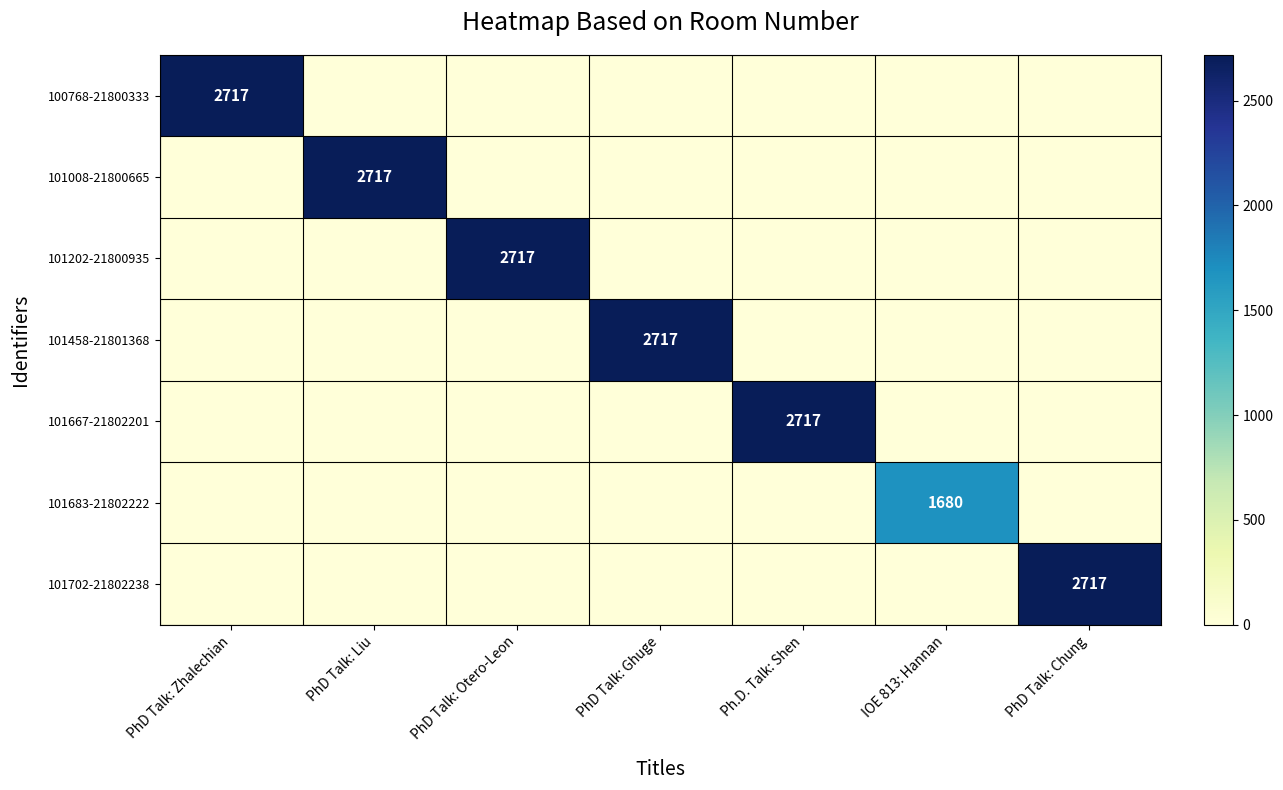

At which category is the sum across all series the highest?

PhD Talk: Zhalechian